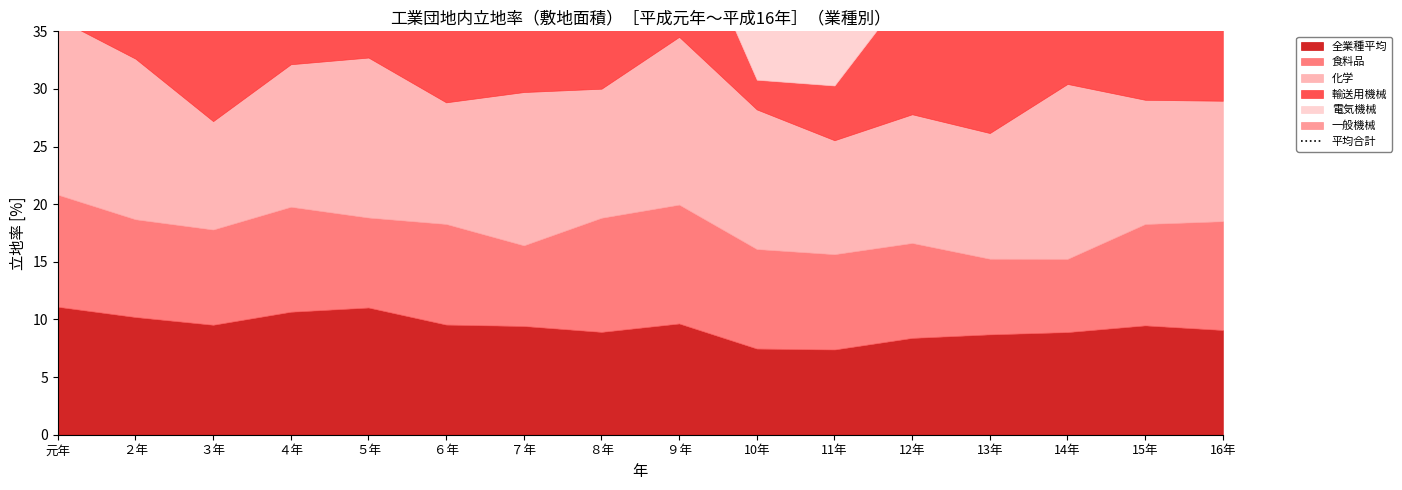

The value at 10年 is 51.9. True or false?

True